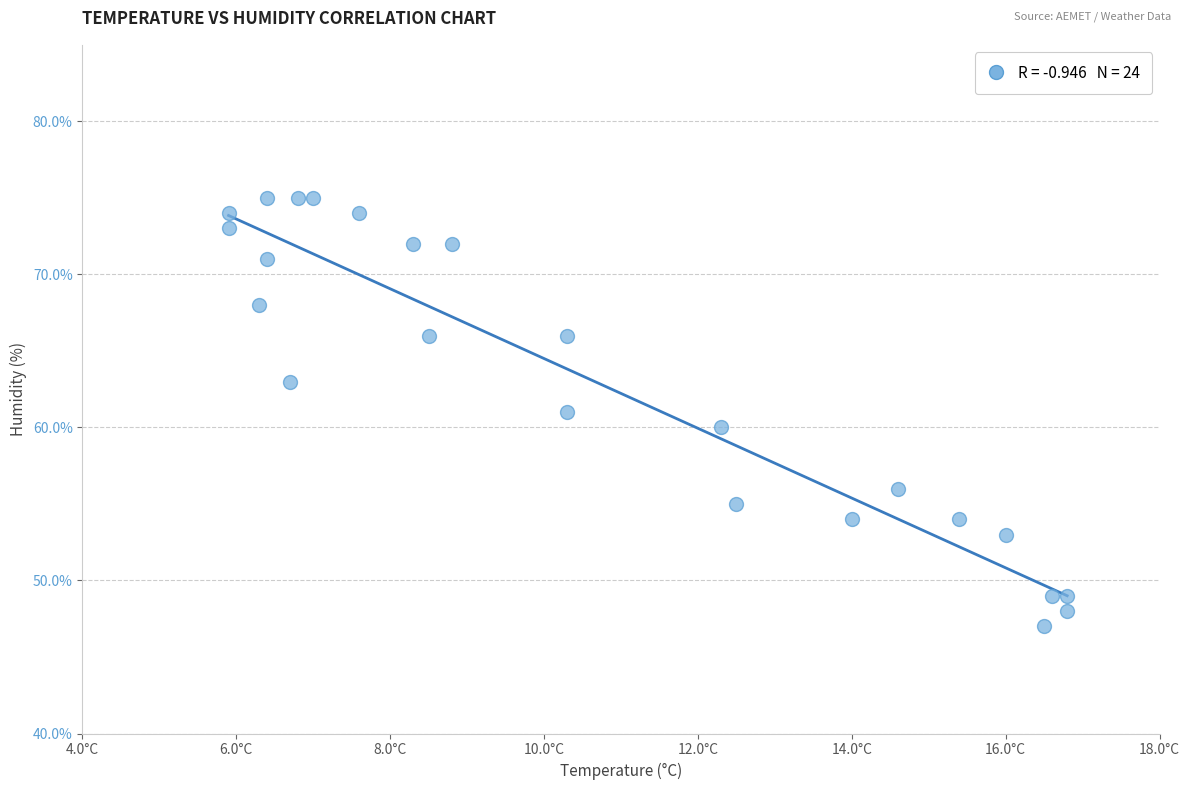

What is the range of Y values (max minus min)?

28